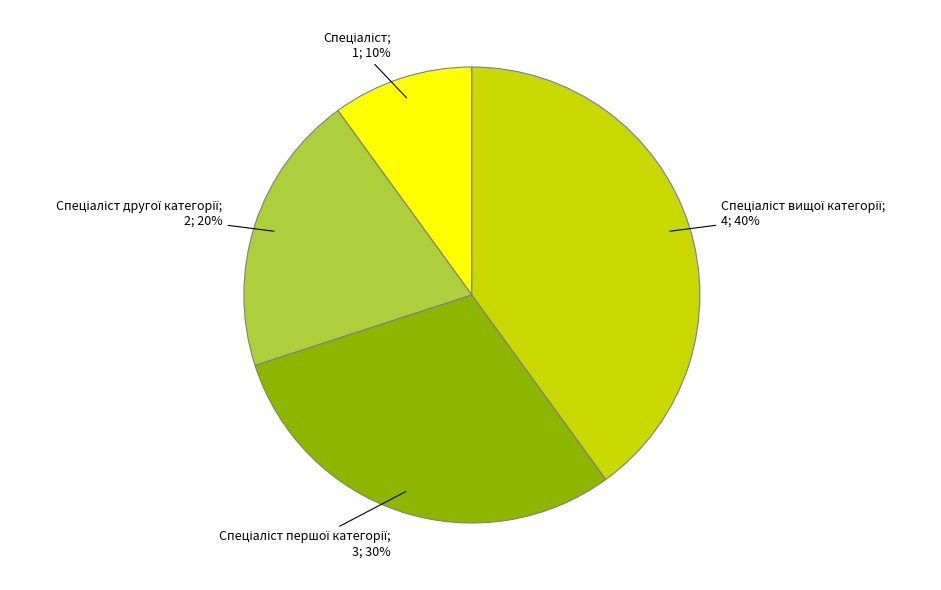

Is there any slice that represents more than half of the pie?

No